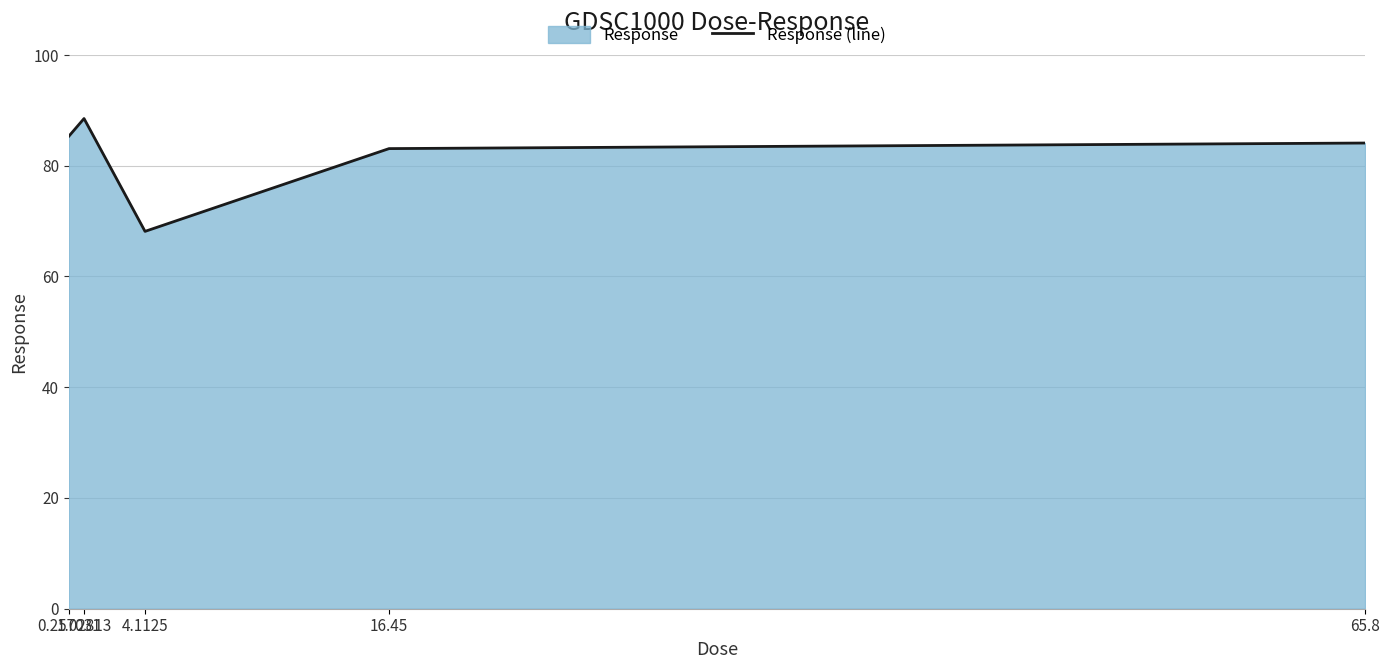

What is the average value?

81.8